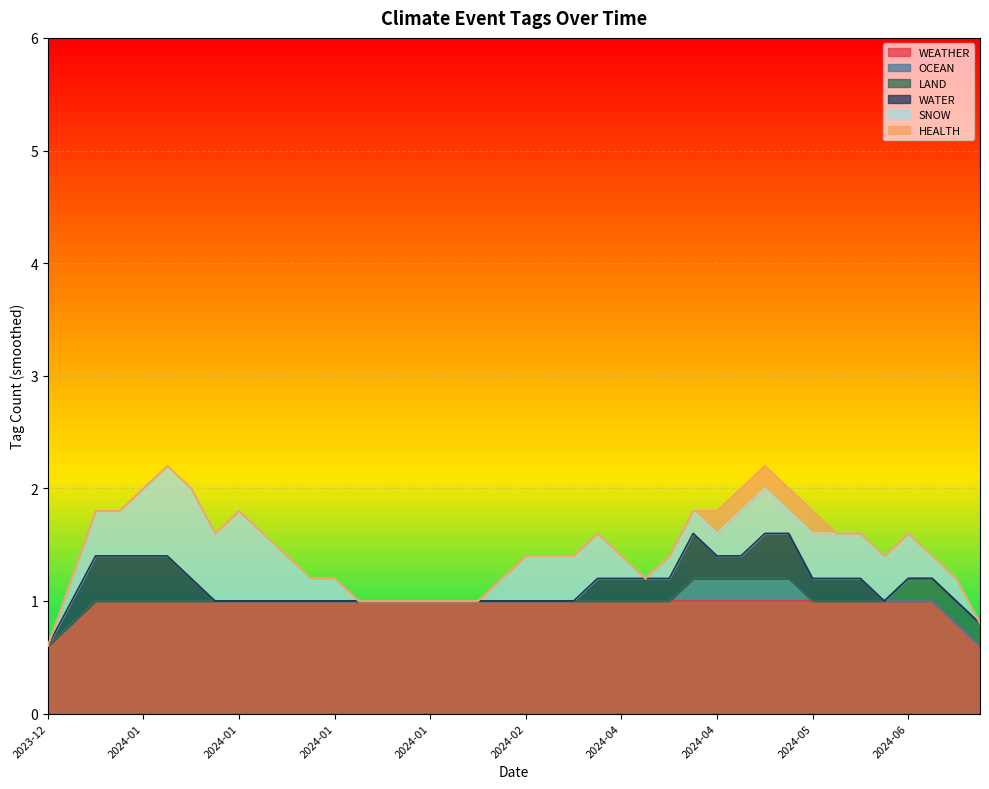

Does the chart display data point markers on the line(s)?

No